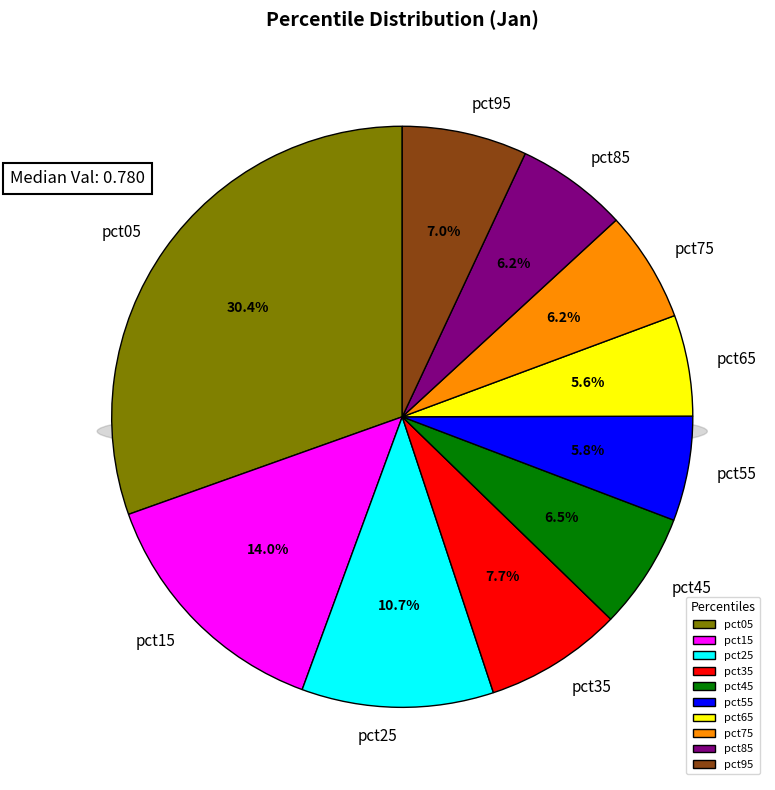

How many slices are in this pie chart?

10